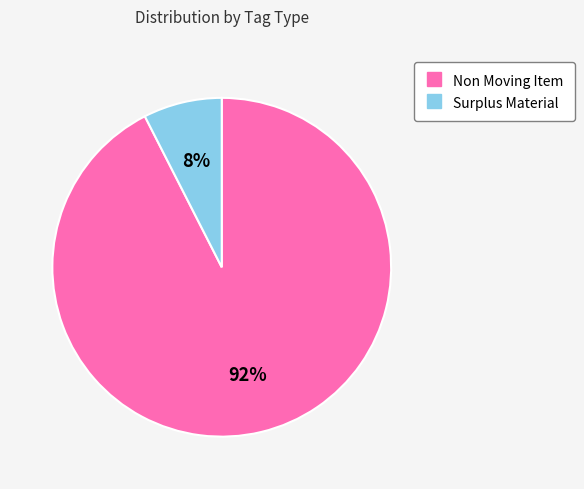

Which category has the smallest portion of the pie?

Surplus Material